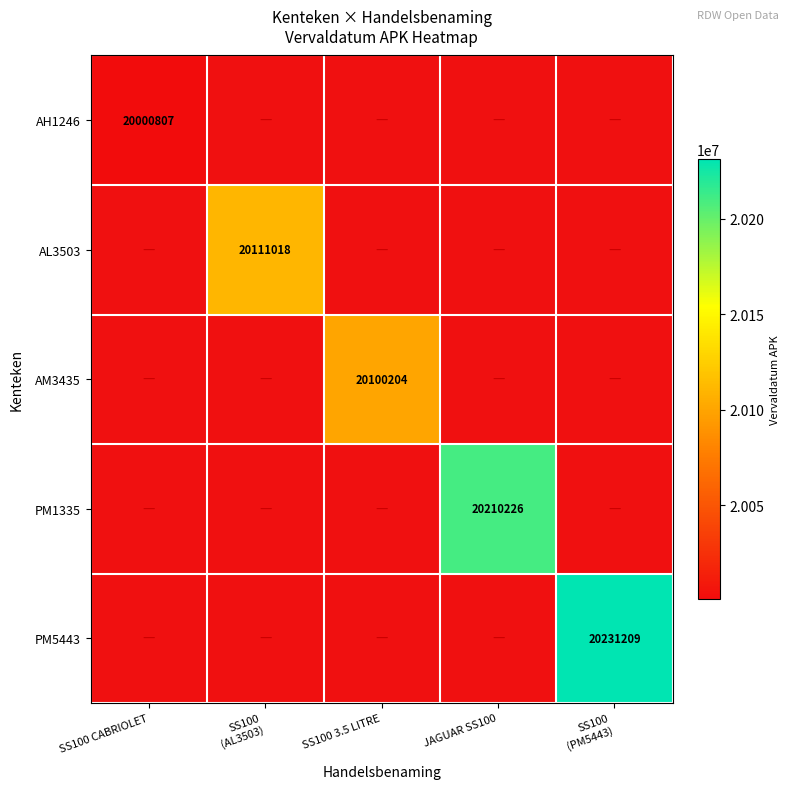

The AH1246 series shows 20000807 at SS100 CABRIOLET. True or false?

True